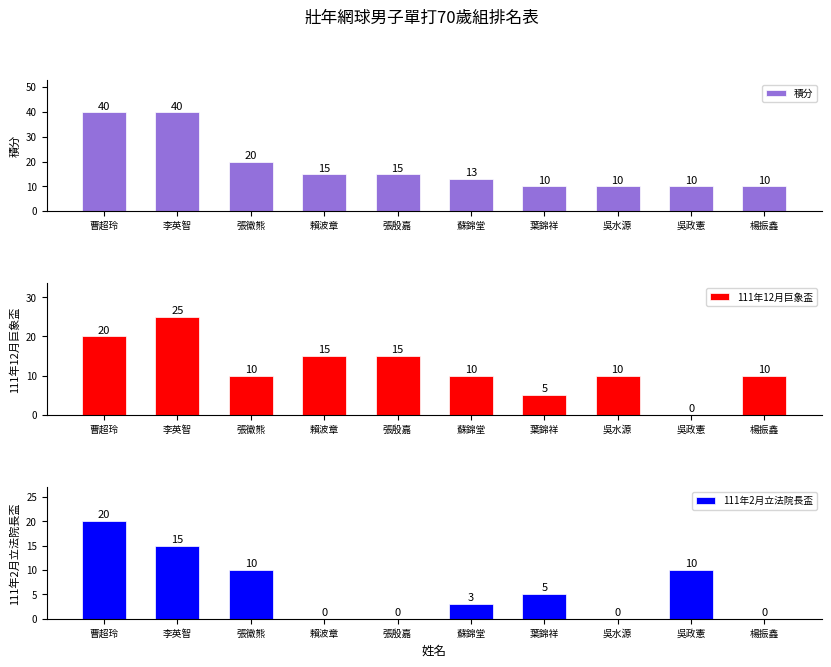

Between 曹超玲 and 吳水源, which series saw the biggest shift?

積分